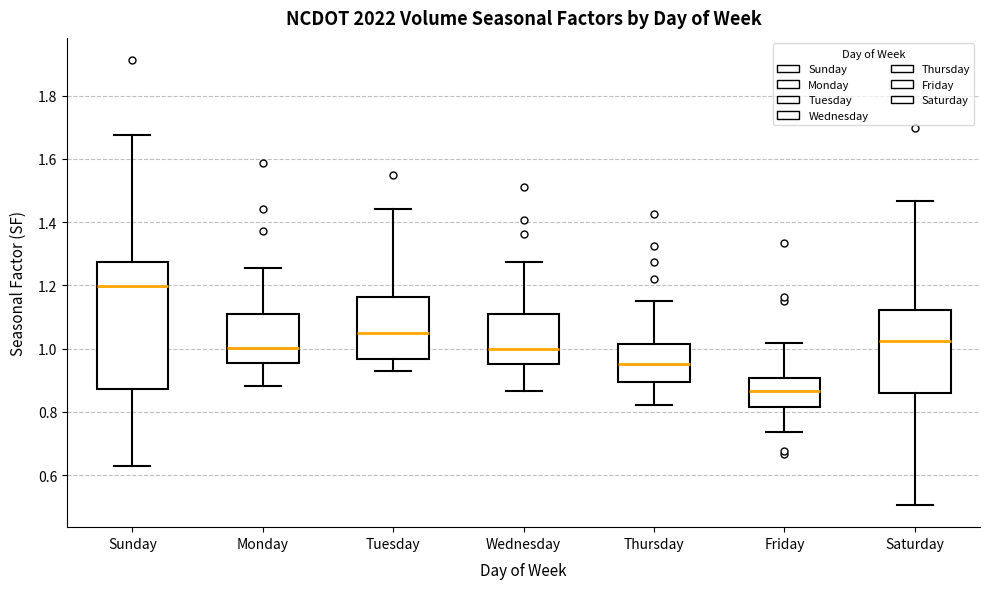

Which box has the highest median line?

Sunday